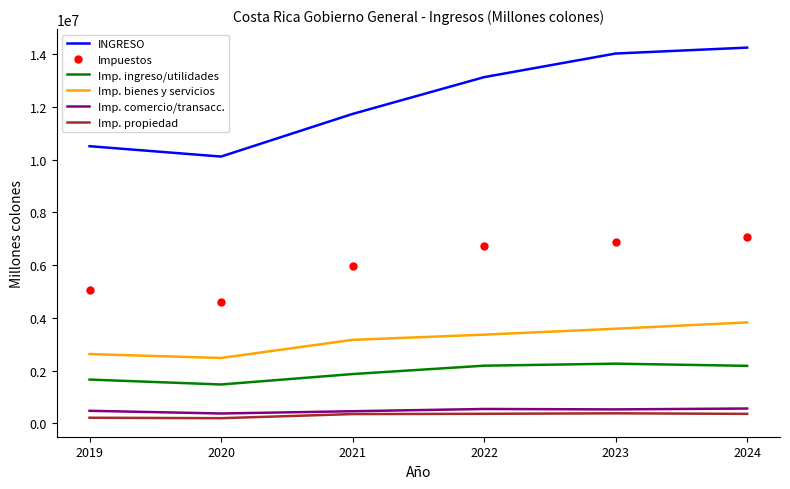

At how many categories does at least one series exceed 873566?

6